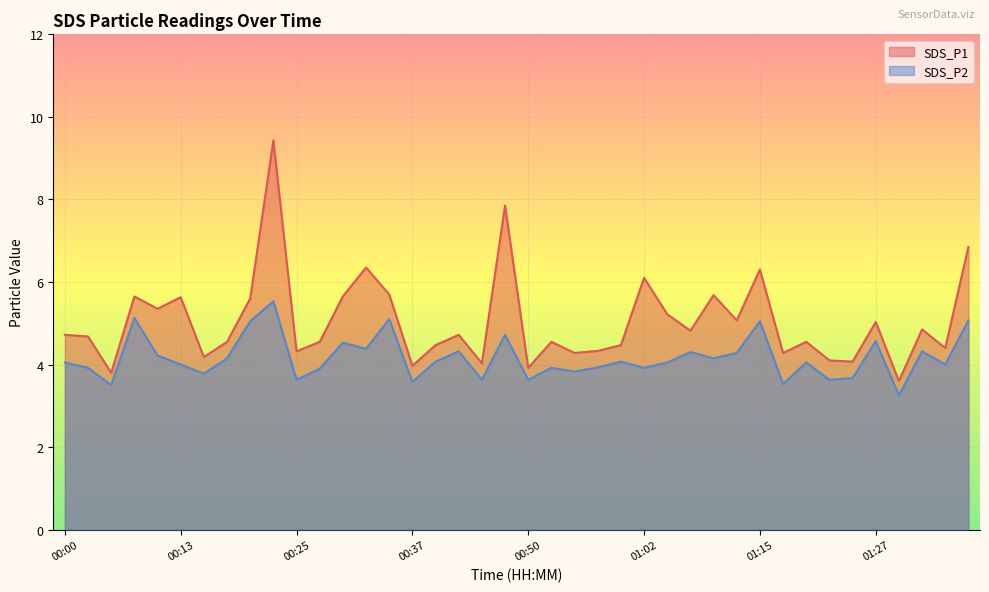

Which category has the highest value across all series?

00:22